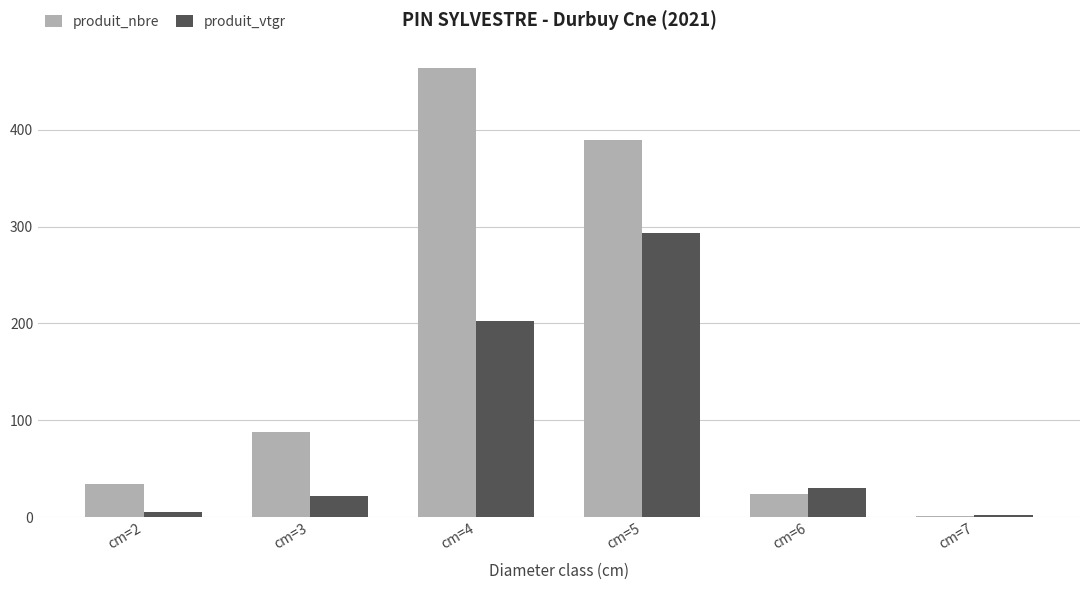

What is the sum of the produit_vtgr values at cm=5 and cm=4?

495.5